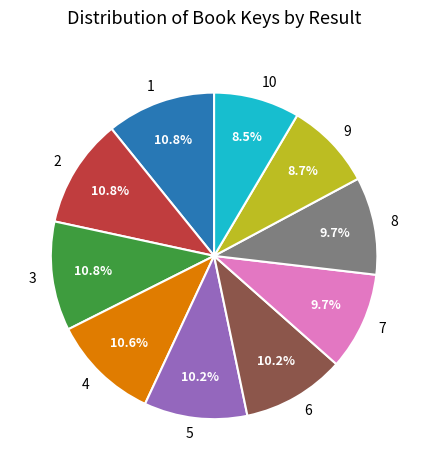

Is the sum of 8 and 4 greater than half?

No